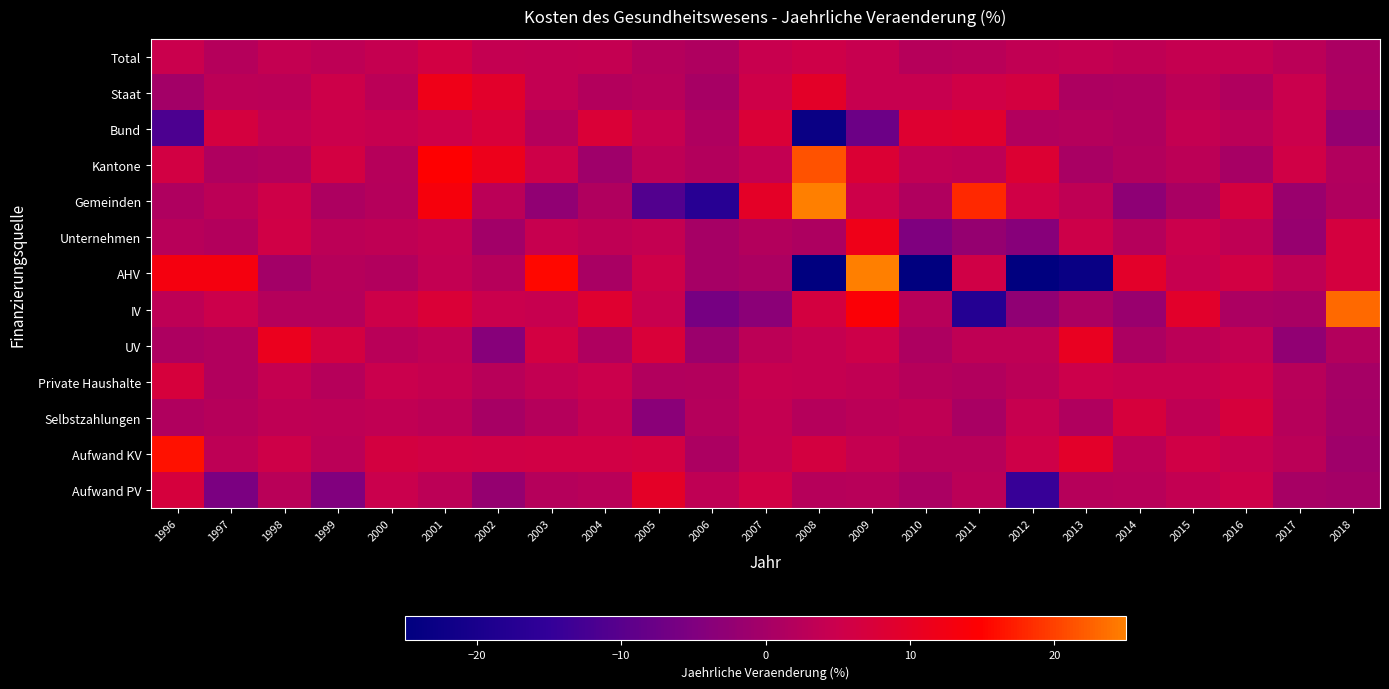

What is the total value across all series at 1998?

52.4